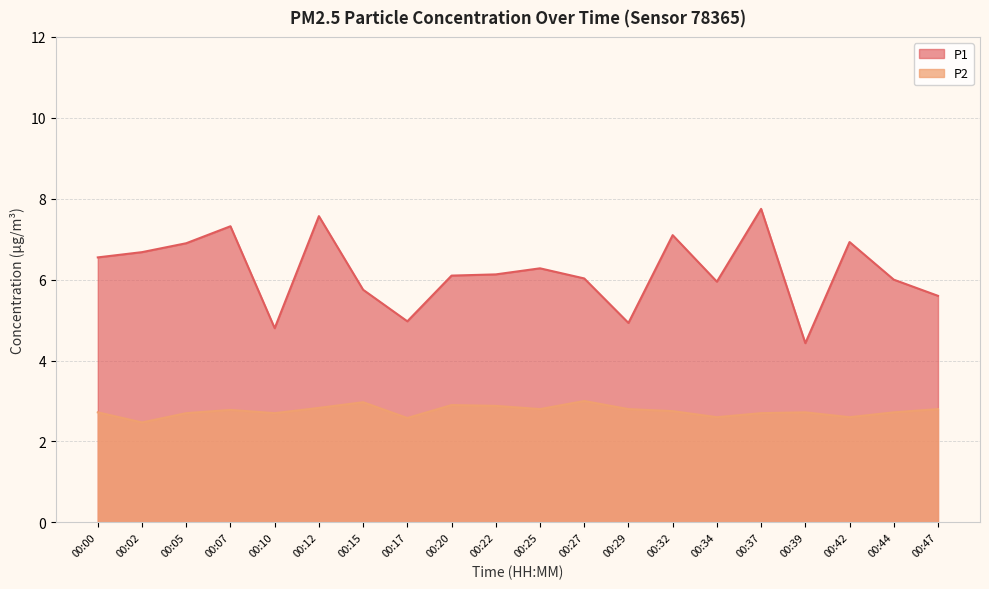

At which category is the sum across all series the highest?

00:37